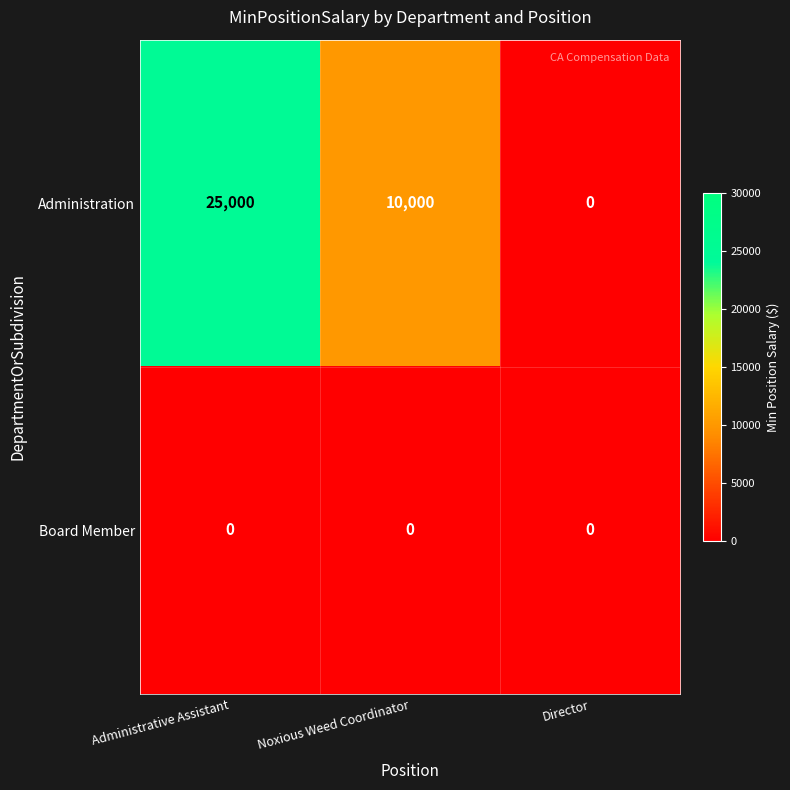

Reading left to right, what are all the values shown in this chart?

Administration: Administrative Assistant=25000	Noxious Weed Coordinator=10000	Director=0
Board Member: Administrative Assistant=0	Noxious Weed Coordinator=0	Director=0